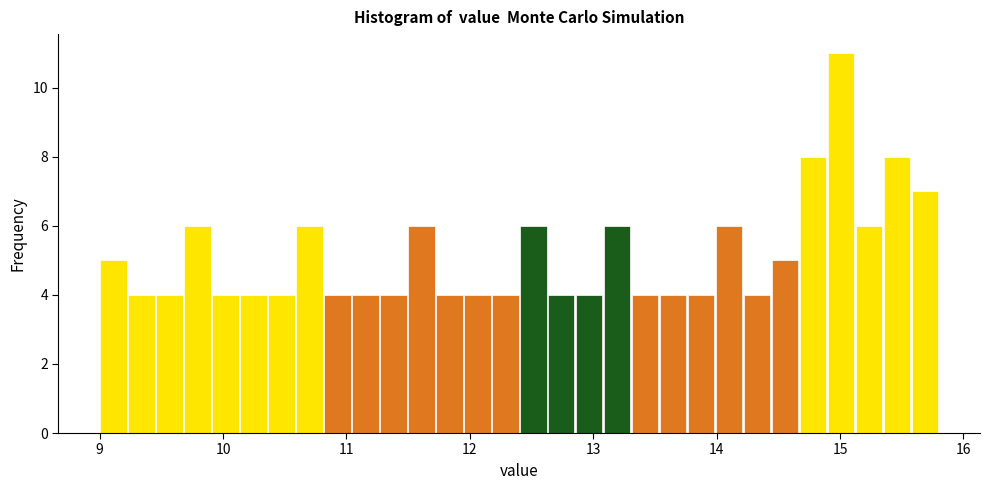

Around what value on the x-axis is the tallest bar? Give the approximate position of its centre, as read against the axis.

15.0